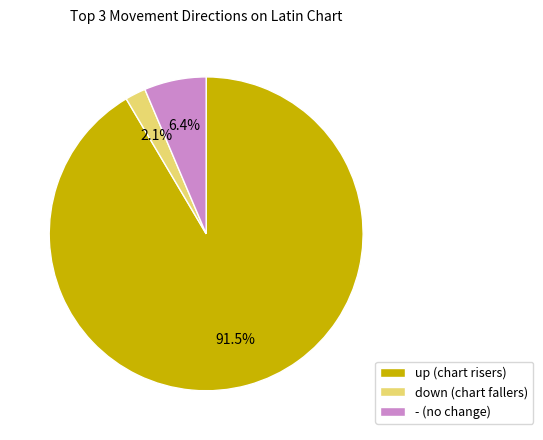

What is the ratio of the value at up to the value at -?

14.3